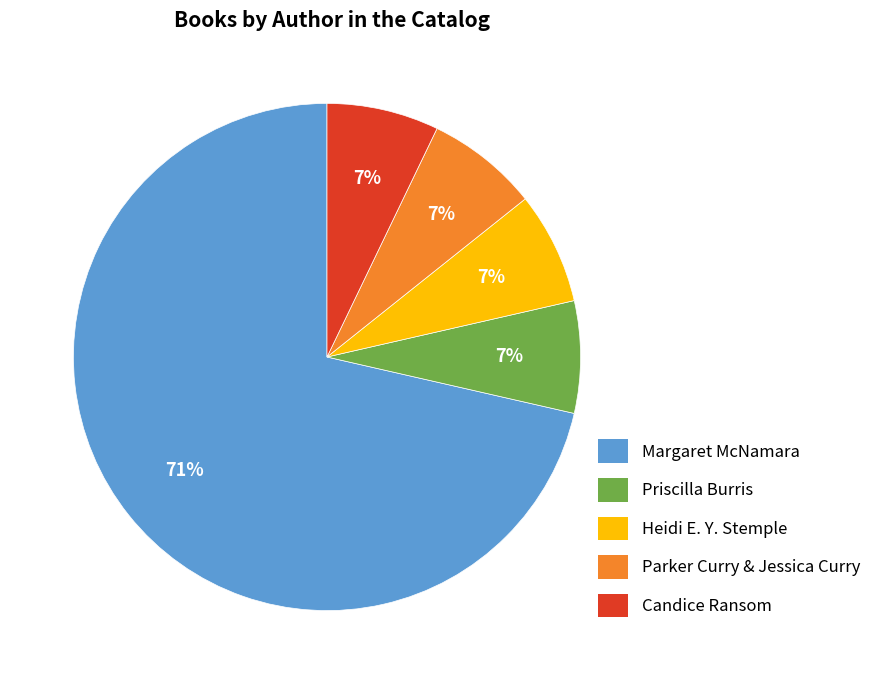

True or false: Parker Curry & Jessica Curry accounts for 7% of the total.

True